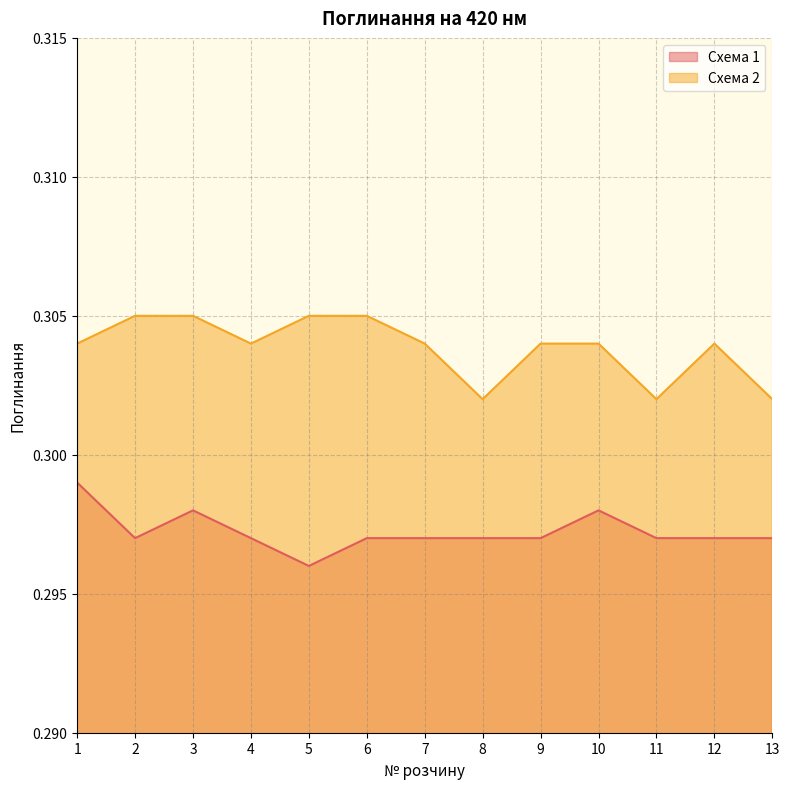

The value of Схема 1 at 1 is 0.3. True or false?

True